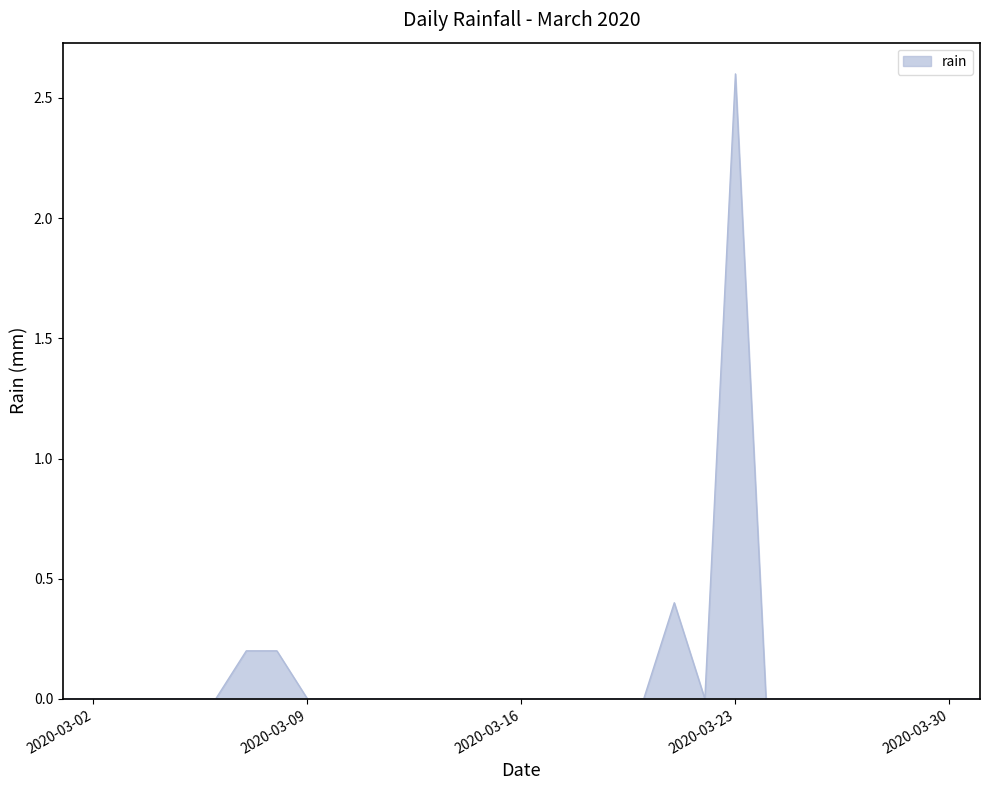

What is the difference between the maximum and minimum values?

2.6